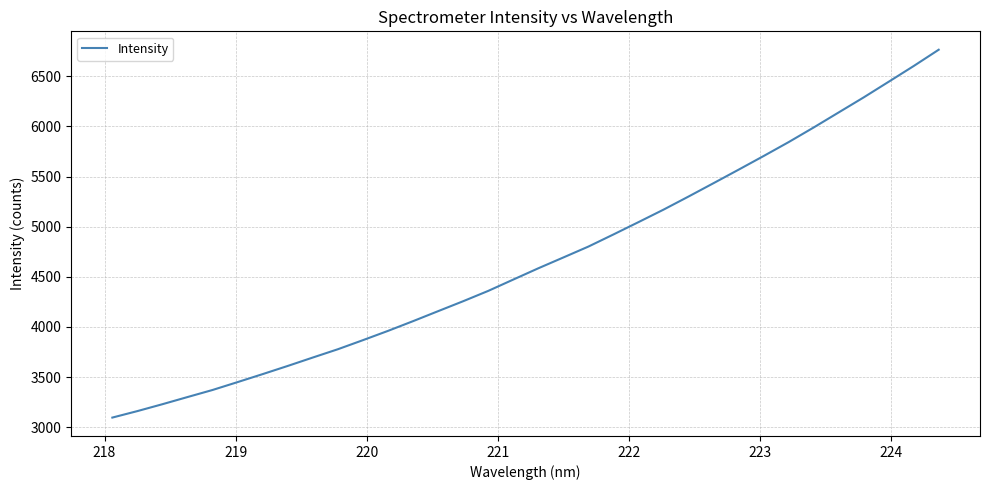

What is the smallest value displayed?

3096.4